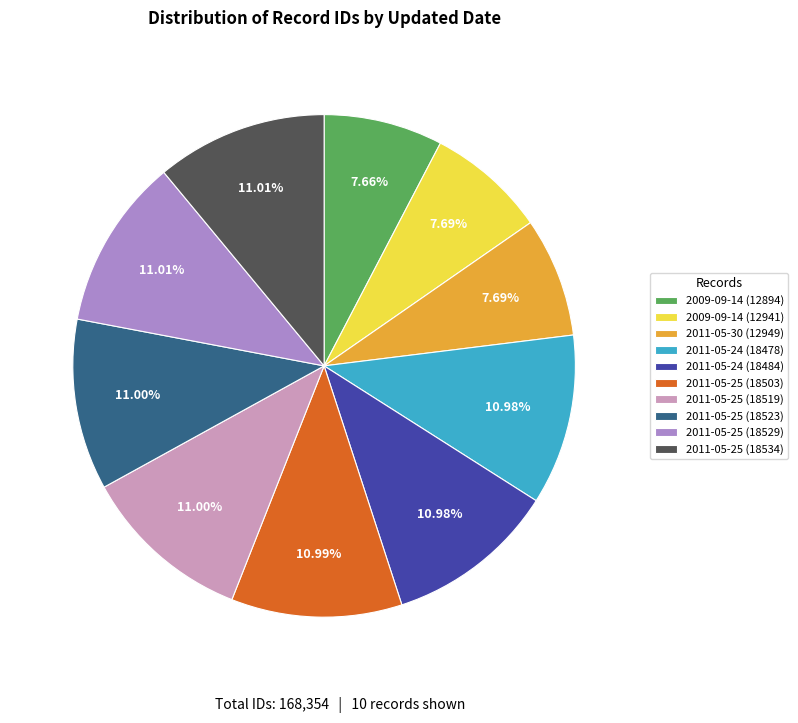

Which has a higher value, 2009-09-14 (12941) or 2011-05-24 (18478)?

2011-05-24 (18478)